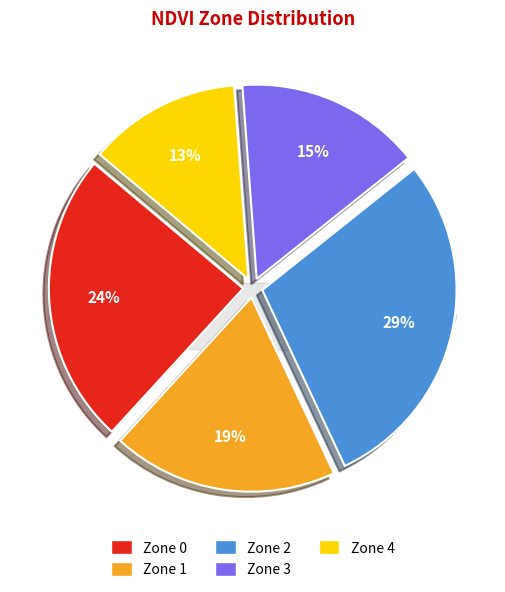

How much of the chart is everything except Zone 0?

75.7%